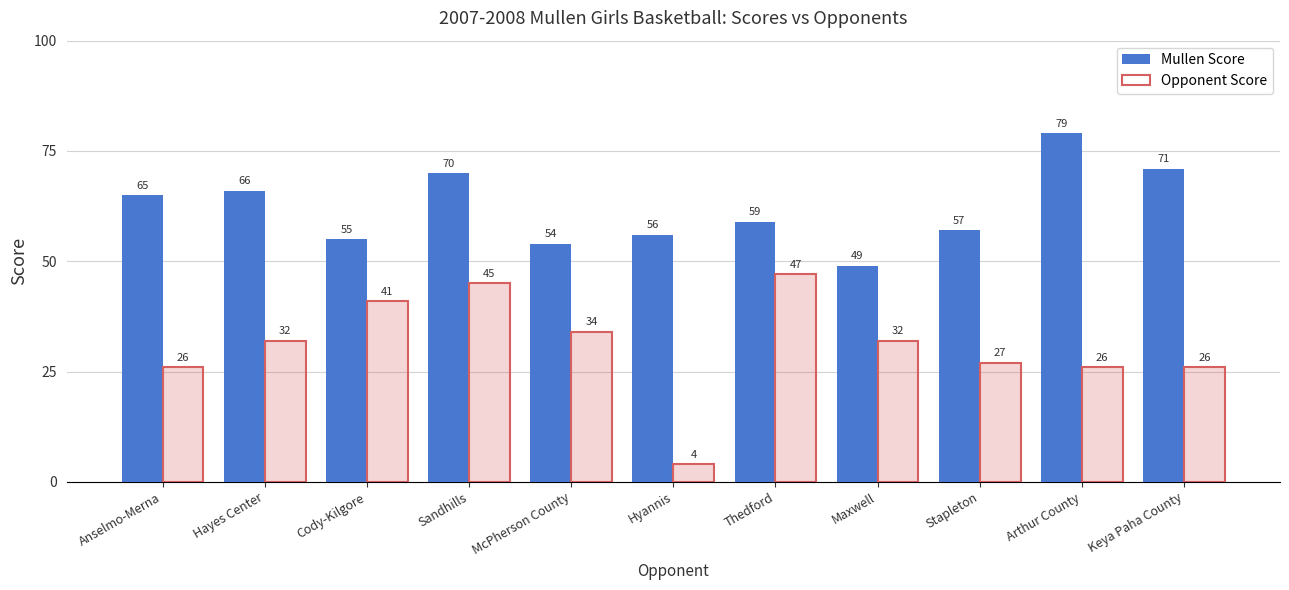

Reading left to right, list all the values displayed in this chart.

Mullen Score: Anselmo-Merna=65	Hayes Center=66	Cody-Kilgore=55	Sandhills=70	McPherson County=54	Hyannis=56	Thedford=59	Maxwell=49	Stapleton=57	Arthur County=79	Keya Paha County=71
Opponent Score: Anselmo-Merna=26	Hayes Center=32	Cody-Kilgore=41	Sandhills=45	McPherson County=34	Hyannis=4	Thedford=47	Maxwell=32	Stapleton=27	Arthur County=26	Keya Paha County=26